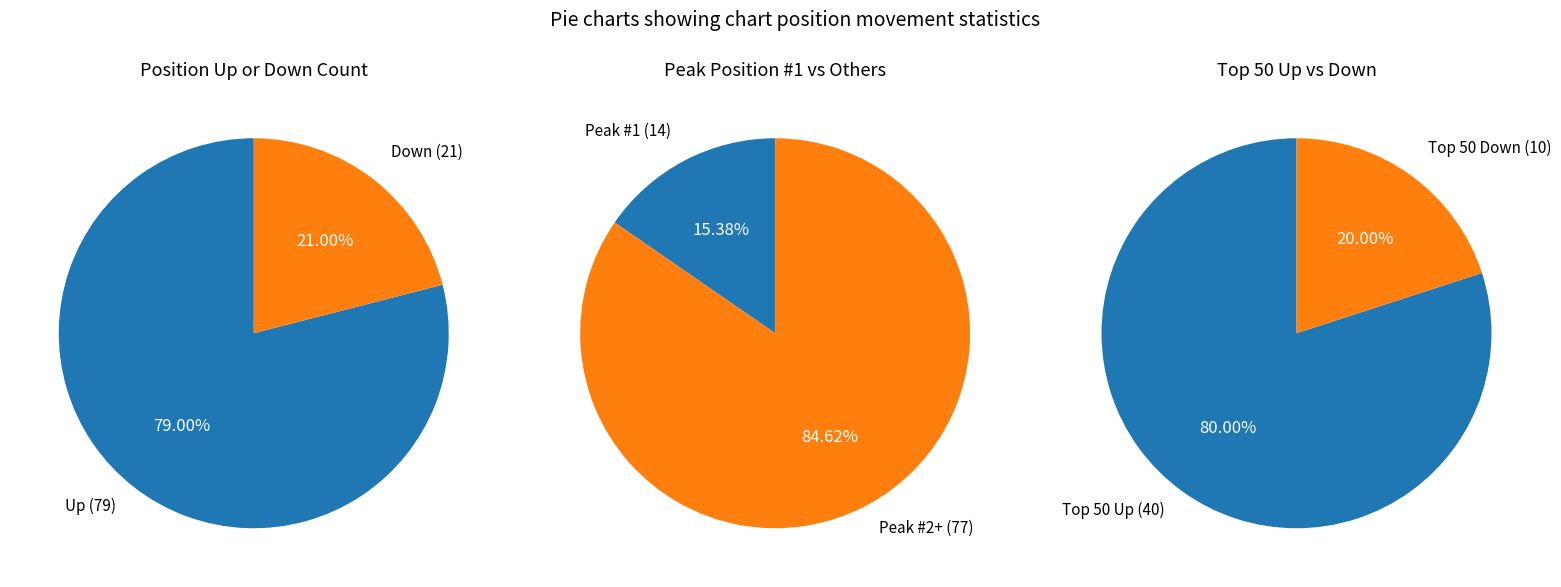

Does up account for over 50% of the chart?

Yes